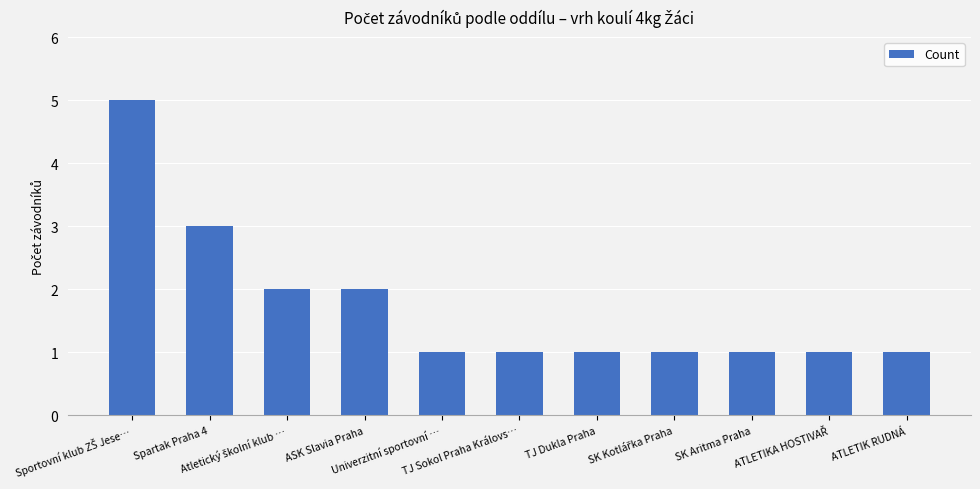

Where is the data nearest to the value 3?

Spartak Praha 4